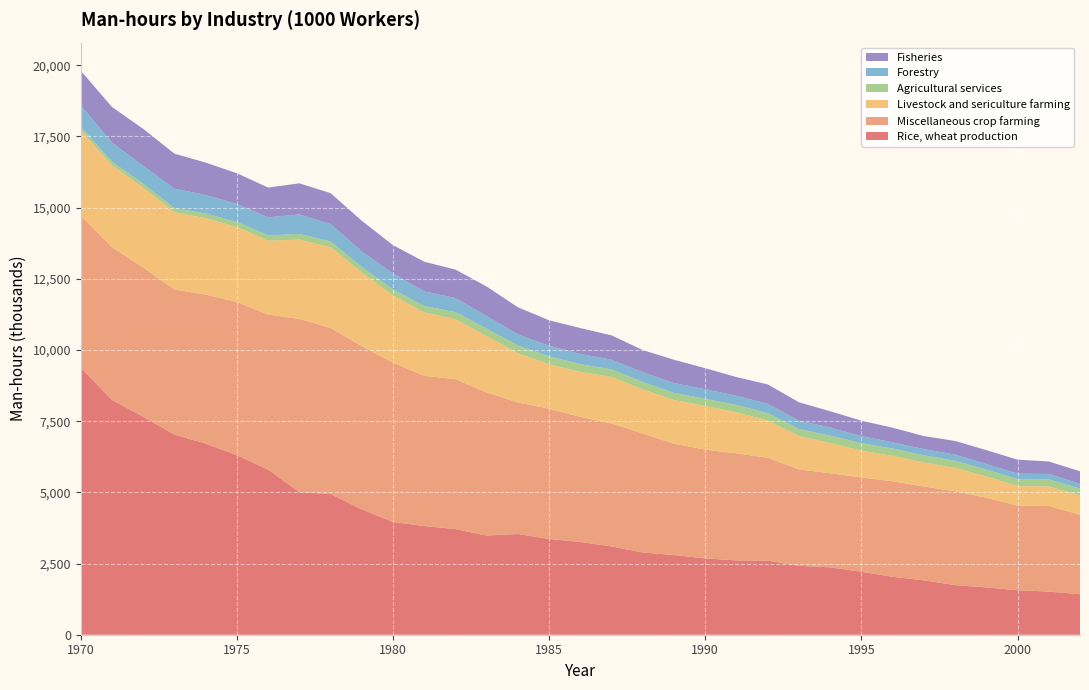

Reading right to left, transcribe all the data shown in this chart.

Rice, wheat production: 1421099	1514532	1562745	1660891	1741594	1910788	2032287	2212351	2365902	2418847	2601982	2609738	2679874	2796842	2886479	3100380	3256326	3362904	3537017	3483811	3707979	3817575	3958021	4403177	4942418	5004605	5798282	6305212	6712132	7026235	7654966	8244188	9374694
Miscellaneous crop farming: 2796712	3009401	2972851	3151234	3297228	3295223	3357583	3309337	3308323	3388082	3612341	3761415	3820901	3911151	4177864	4322795	4394362	4576600	4618089	5027388	5266731	5275776	5597828	5731777	5835145	6087034	5448471	5379818	5234854	5095241	5243792	5359845	5344746
Livestock and sericulture farming: 671997	686508	683419	746535	820254	842433	889574	944576	1058094	1168109	1306613	1438237	1534843	1532722	1551256	1628682	1580010	1555321	1729945	1973691	2106387	2226464	2357564	2582120	2829032	2782608	2592259	2630163	2680186	2713893	2799602	2874591	2990628
Agricultural services: 238793	248649	245714	239792	246809	251107	257787	262138	256553	250198	257251	257090	248727	250112	259372	270240	268247	280923	270853	258160	246781	226377	209921	199626	201444	200353	185582	180689	165678	148709	138021	129829	125296
Forestry: 170378	188064	192215	194710	217408	220049	217753	245867	285111	296230	328515	327751	333404	346707	342704	334647	359169	372256	390491	443843	492965	509788	559749	544445	609470	685835	632566	630996	650531	682317	628761	674367	753428
Fisheries: 440141	437597	490431	489369	481788	456741	514284	542741	573738	641567	684821	652503	742035	817331	778530	855427	910300	894591	952141	1040518	1002349	1042208	997314	1075067	1090031	1091796	1046787	1079205	1137440	1227536	1299070	1251399	1214540